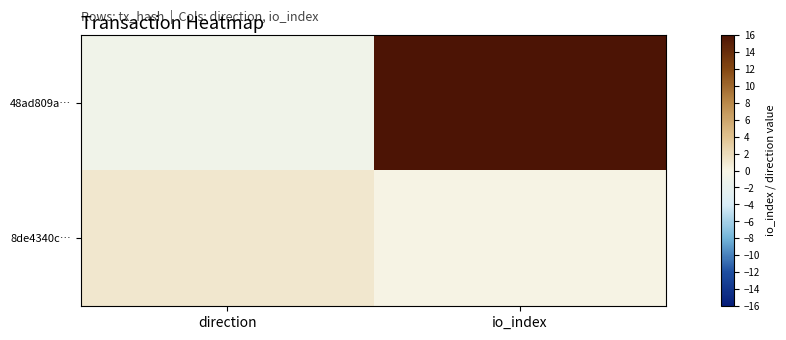

What is the difference between the highest and lowest values at direction?

2